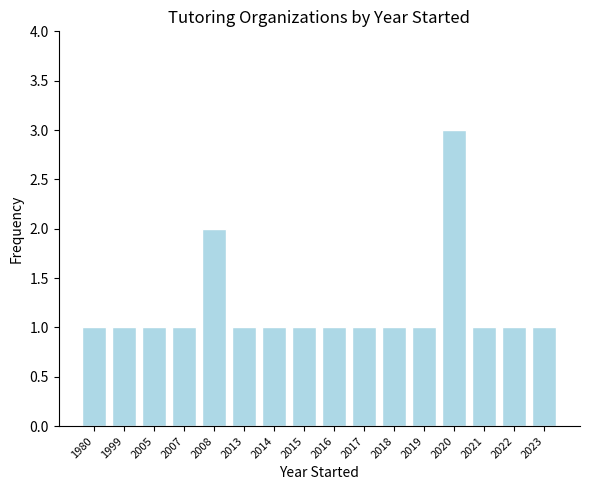

What is the sum of all values?

19